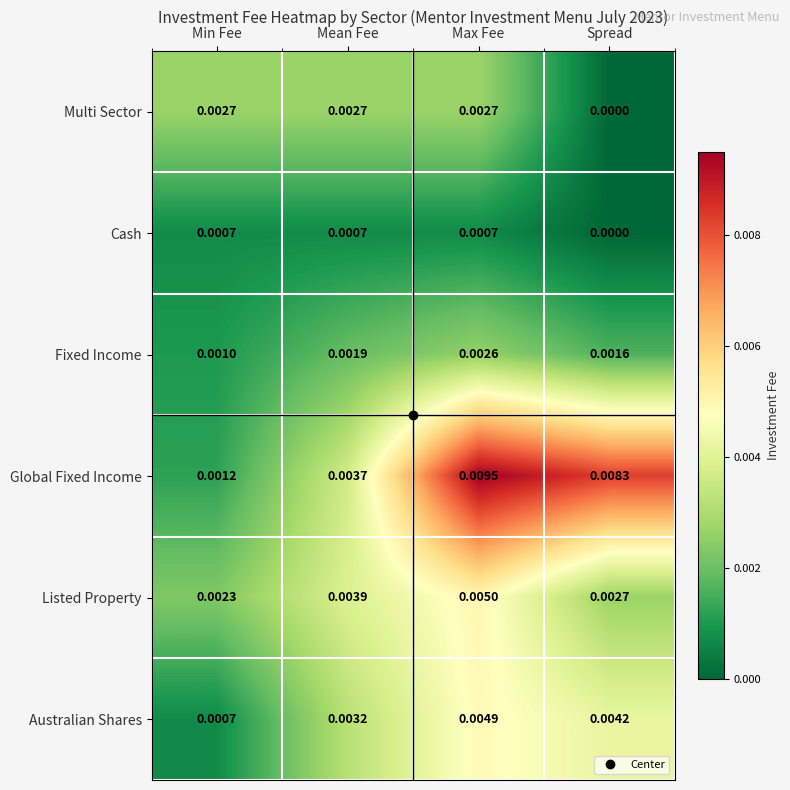

Is the value of Fixed Income at Max Fee greater than the value of Listed Property at Mean Fee?

No